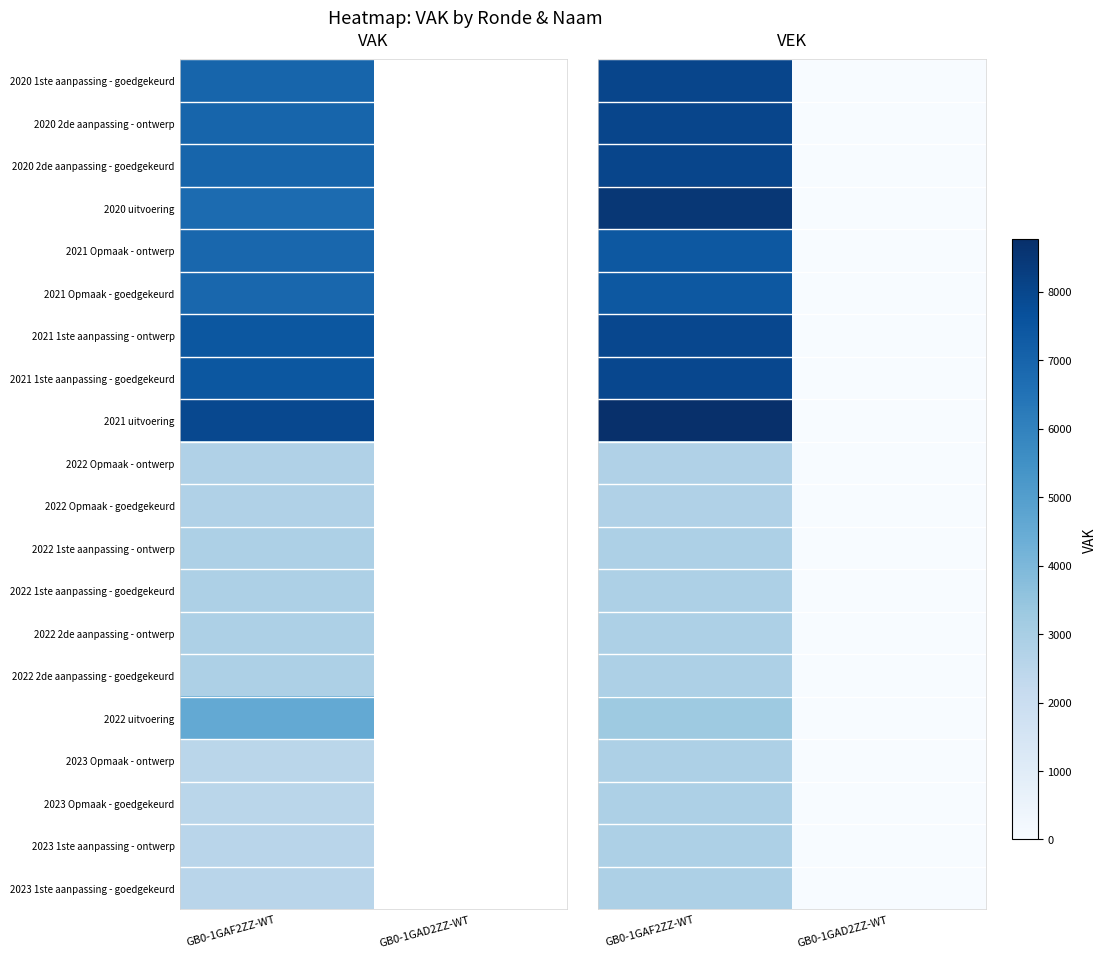

At which label is 2023 Opmaak - goedgekeurd closest to 1428?

GB0-1GAF2ZZ-WT